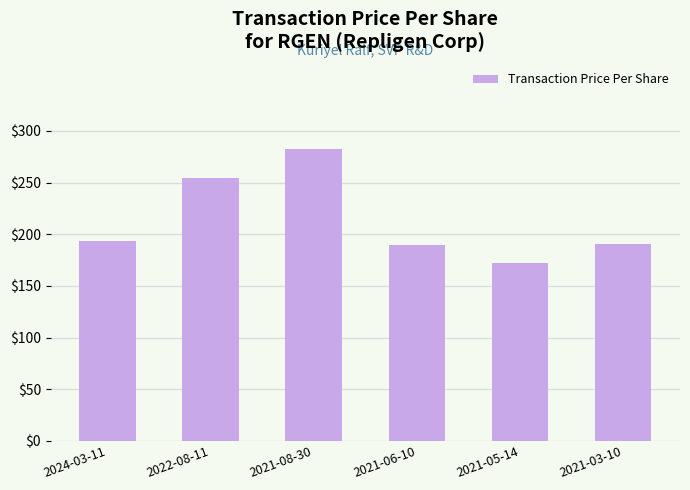

What is the label of the 1st bar from the right?

2021-03-10